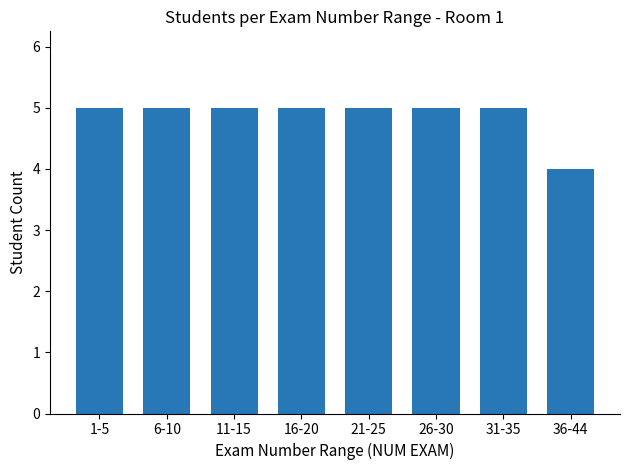

At which category does the chart reach its minimum across all series?

36-44